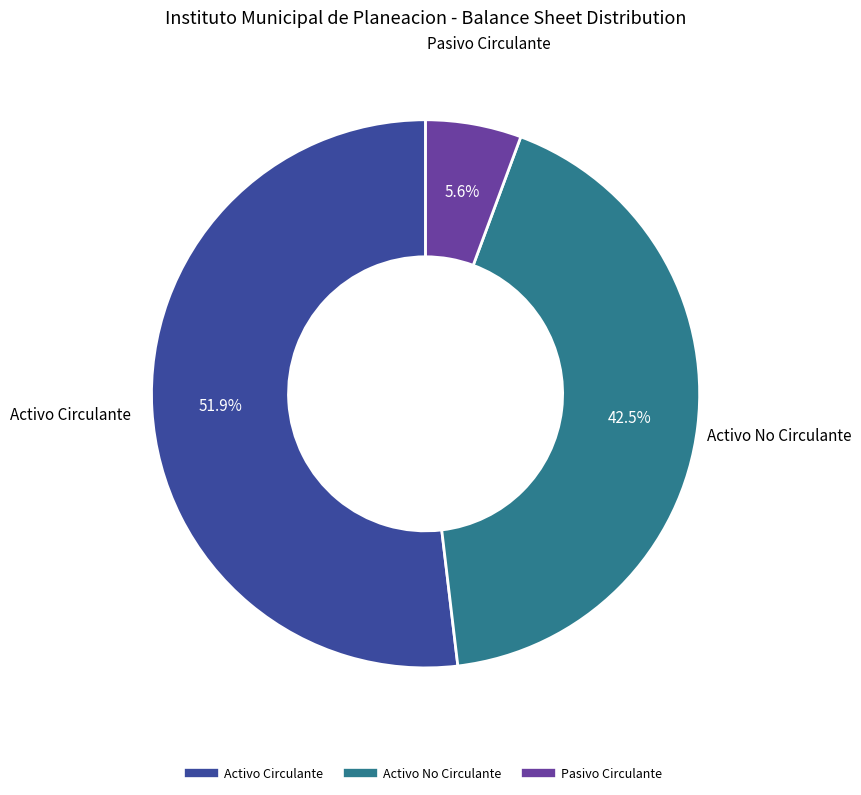

How many slices are in this pie chart?

3